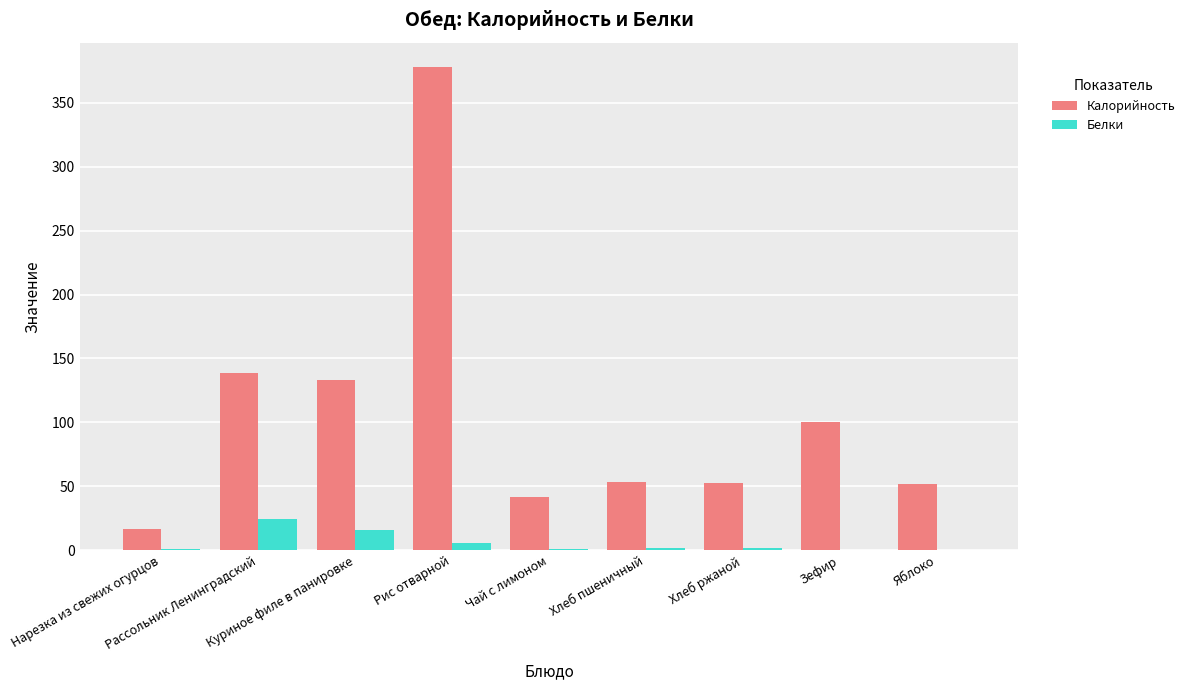

The Белки series shows 0.7 at Чай с лимоном. True or false?

True